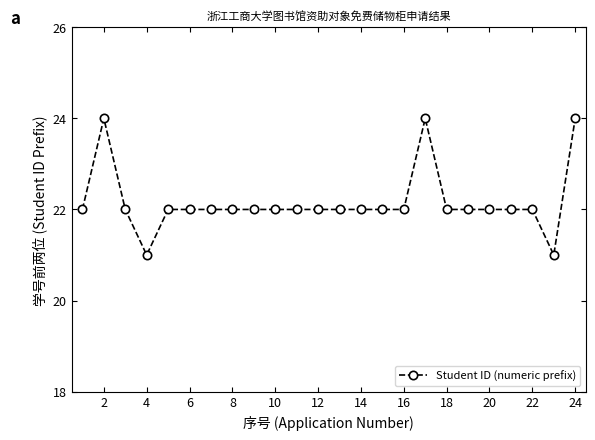

What is the sum of all values?

532